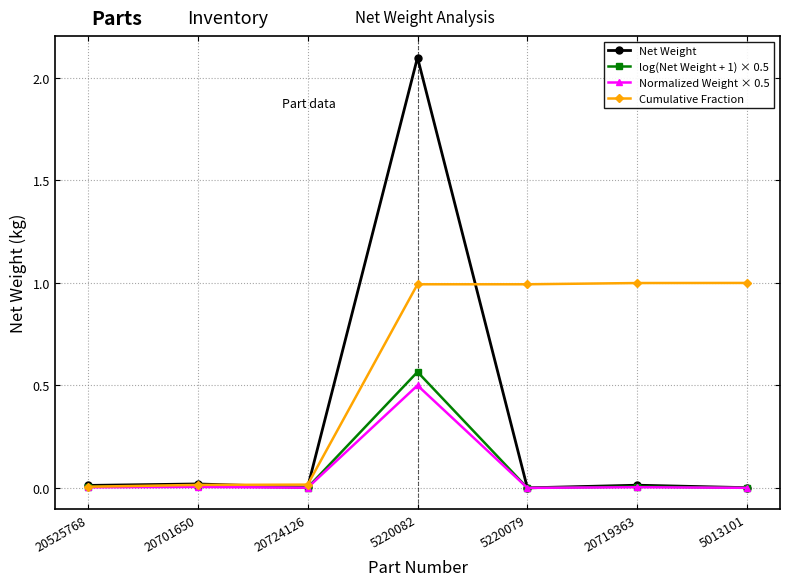

Does the chart display data point markers on the line(s)?

Yes